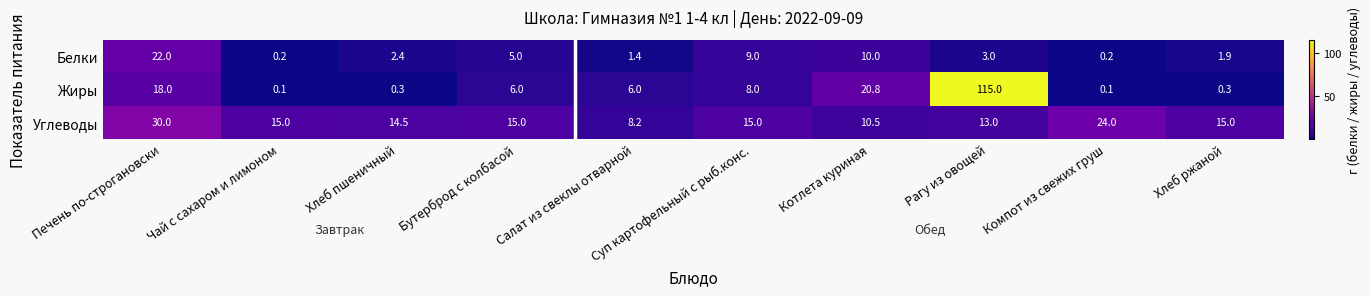

Between Рагу из овощей and Компот из свежих груш, which series saw the biggest shift?

Жиры